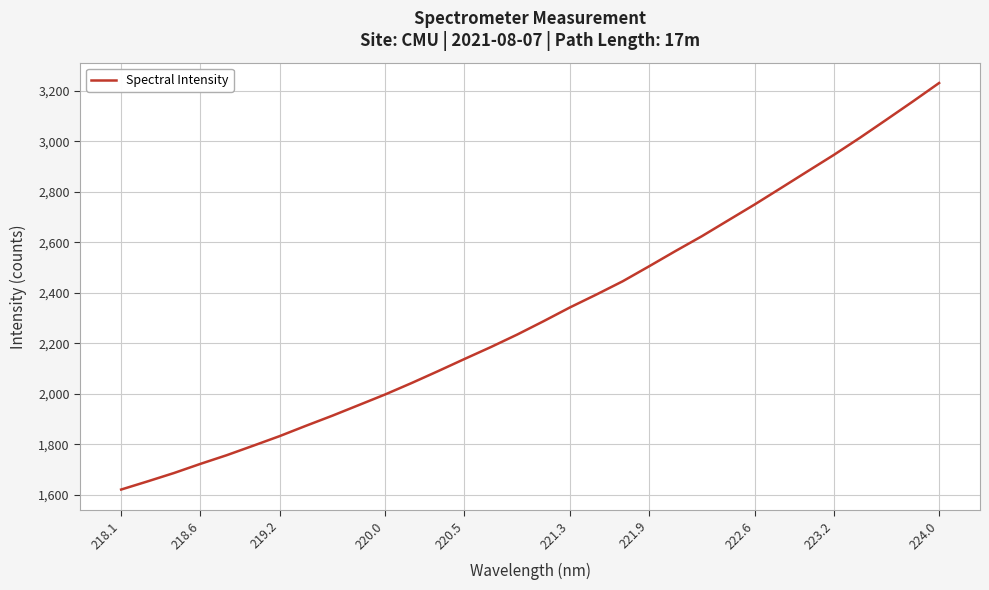

What is the maximum value shown in the chart?

3230.9